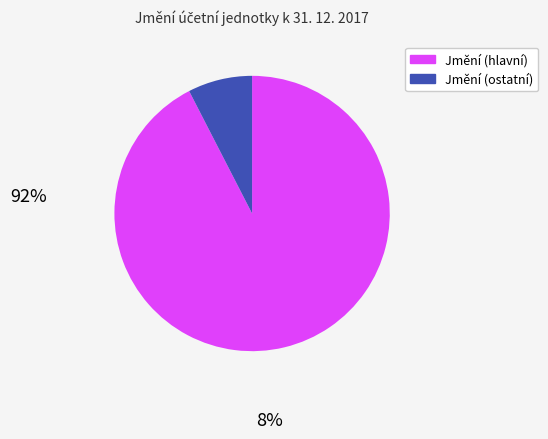

How many segments does this pie chart have?

2